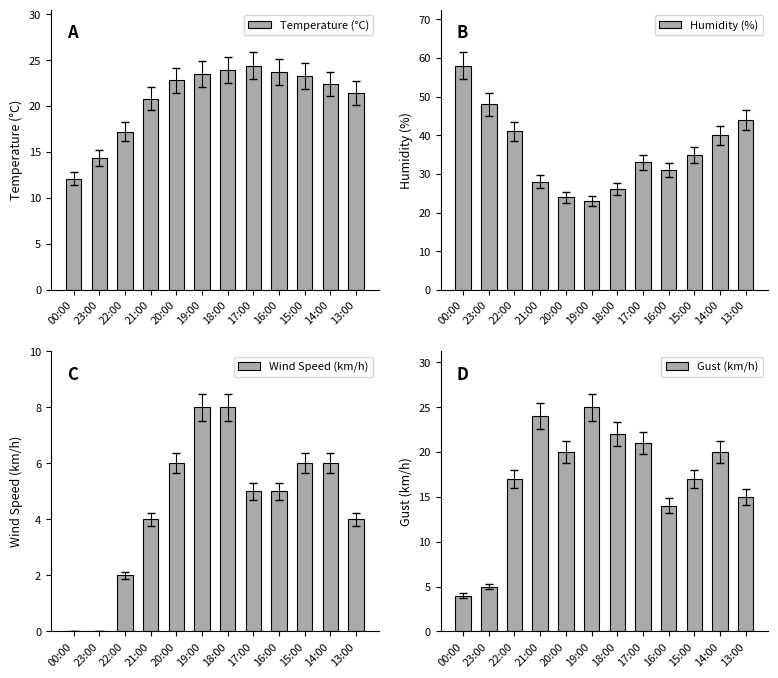

Rank the categories by Humidity (%) value from highest to lowest.

00:00, 23:00, 13:00, 22:00, 14:00, 15:00, 17:00, 16:00, 21:00, 18:00, 20:00, 19:00